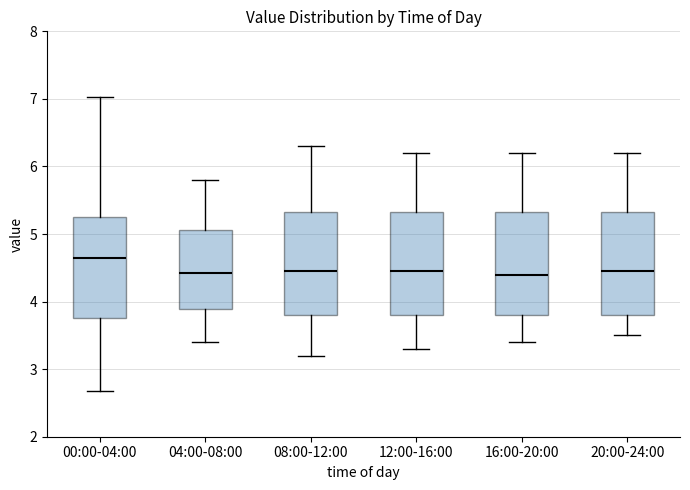

Where is the lower edge of the box for 16:00-20:00 on the y-axis? The values are not printed on the chart, so give them approximately, as read against the axis.

3.8